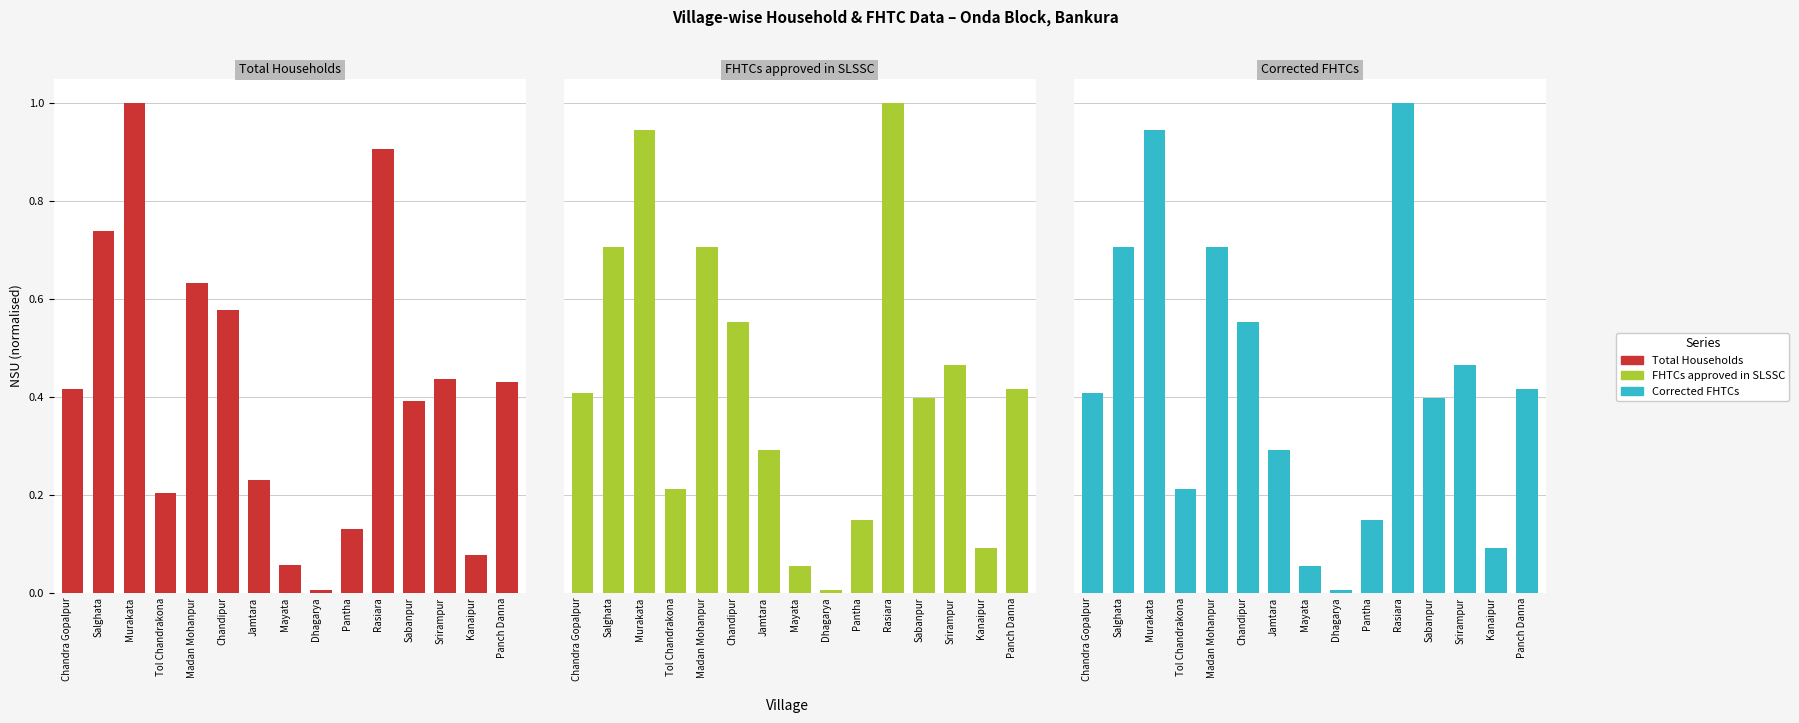

At which category is the sum across all series the highest?

Rasiara